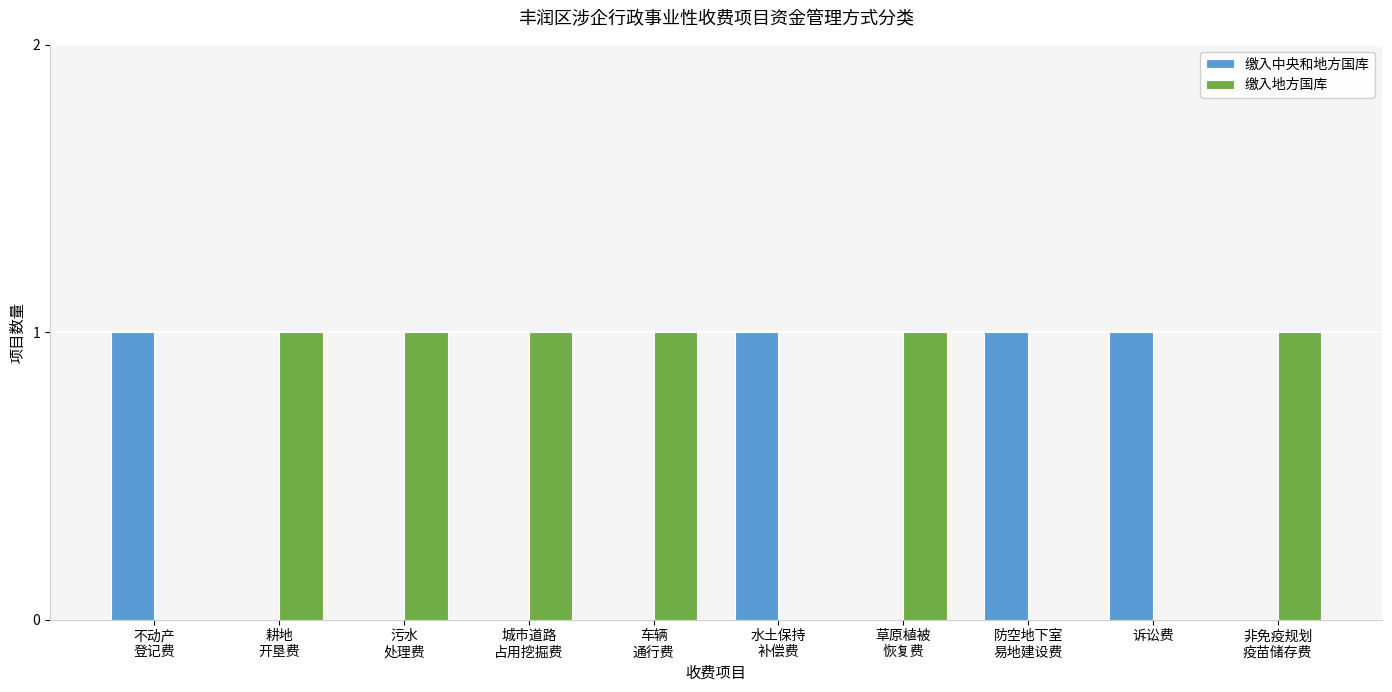

Are the bars horizontal?

No